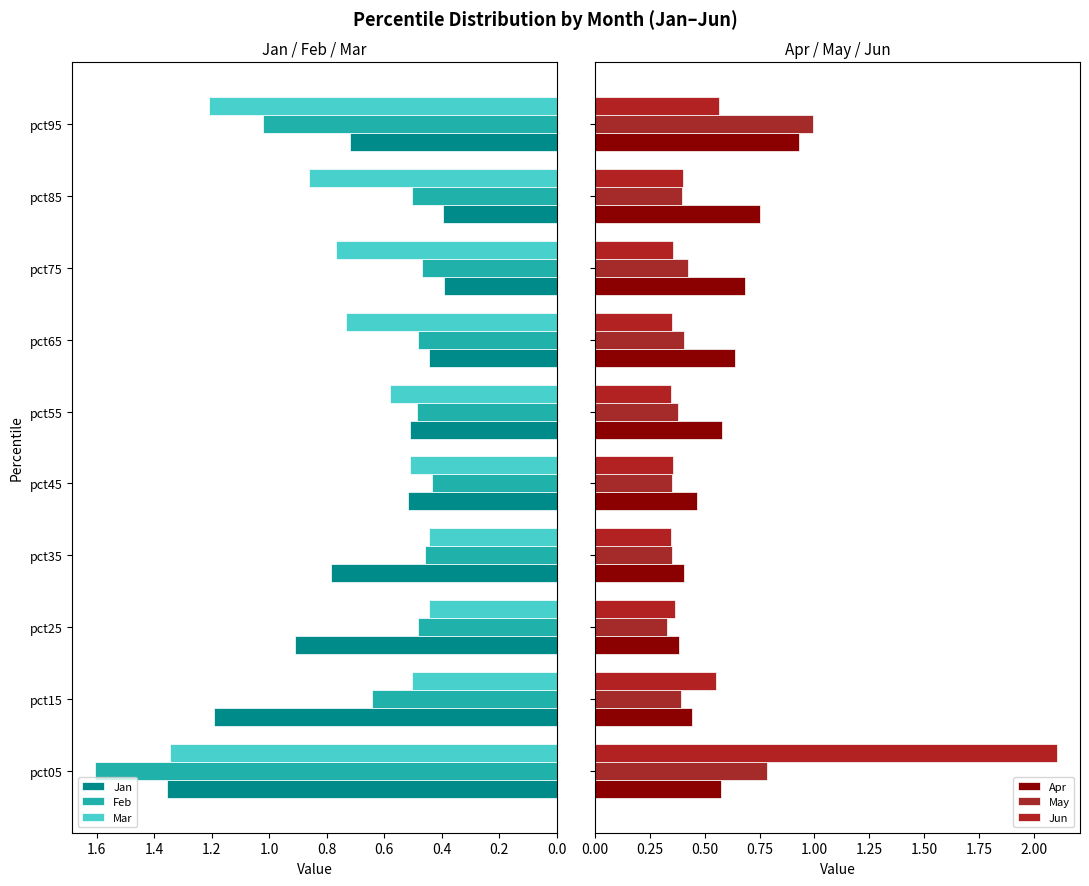

Count the Mar values in the range 0 to 1.

8